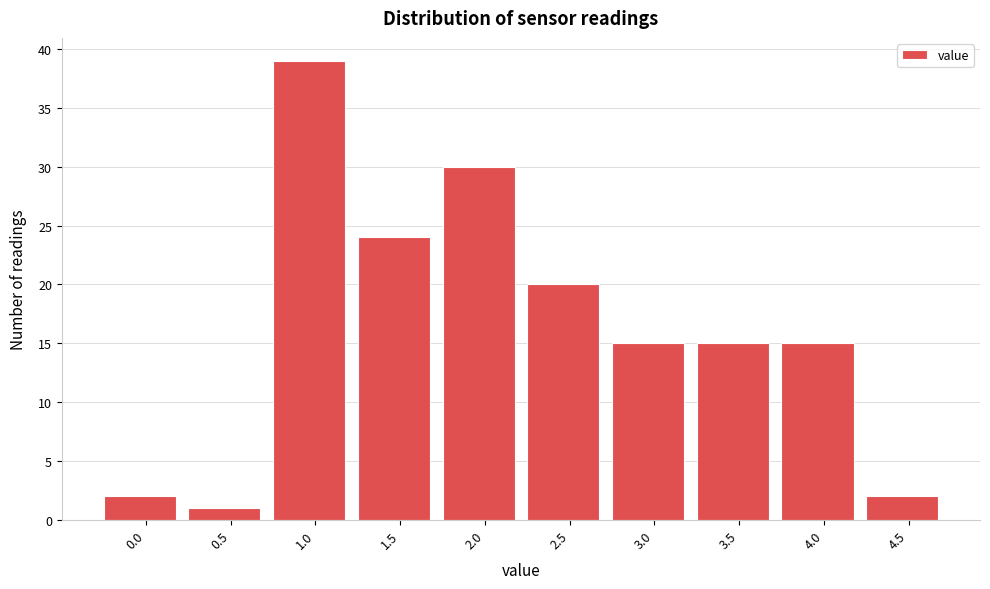

Reading right to left, what are all the values shown in this chart?

2	15	15	15	20	30	24	39	1	2